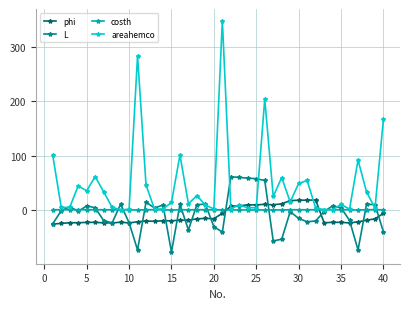

At how many categories does at least one series exceed 126?

4